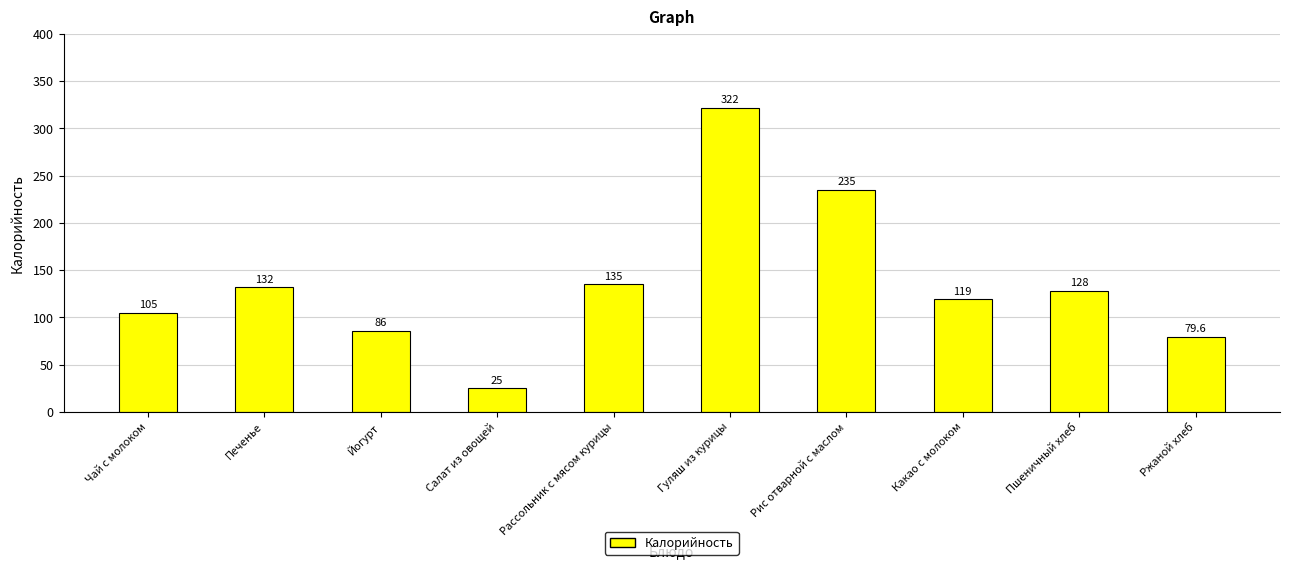

What is the label of the 5th bar from the left?

Рассольник с мясом курицы